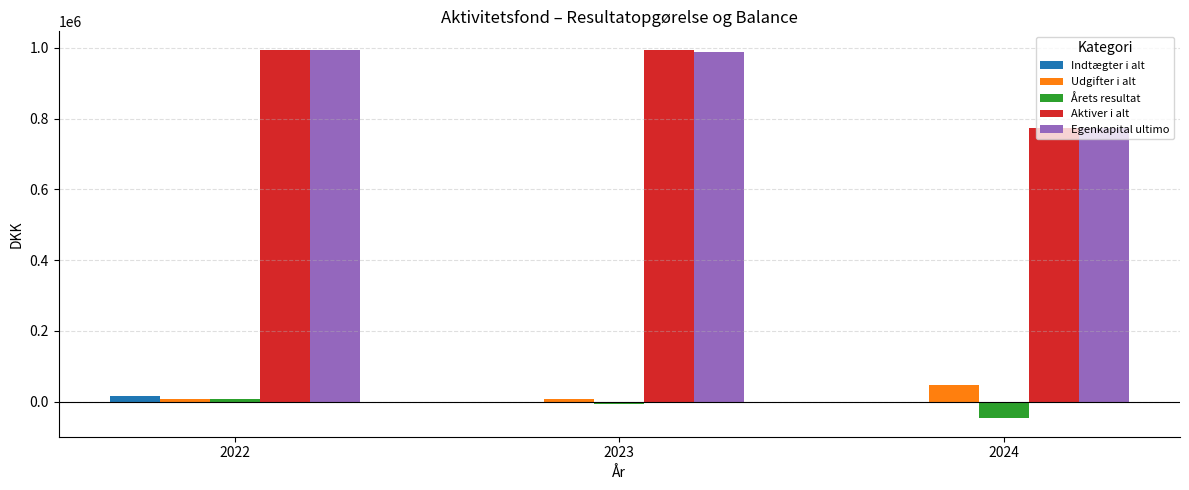

The value of Aktiver i alt at 2023 is 993560.0. True or false?

True